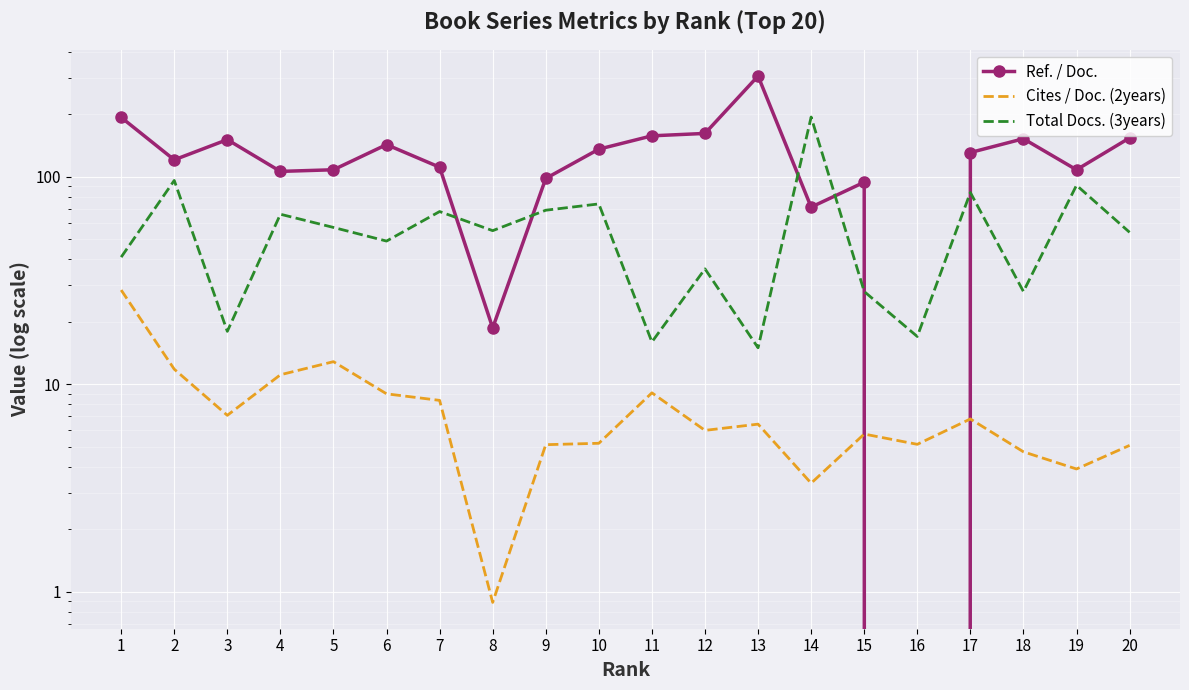

True or false: Total Docs. (3years) has a value of 263.1 at 14.

False